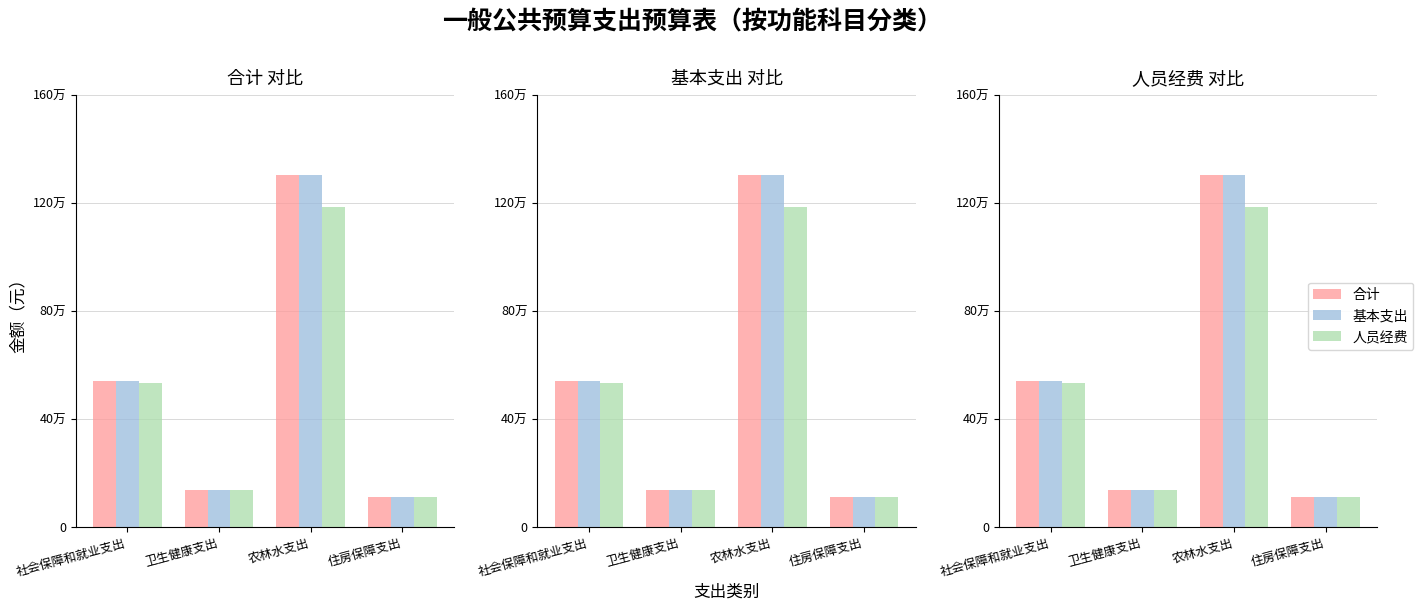

Read the 基本支出 value at 农林水支出.

1303152.1